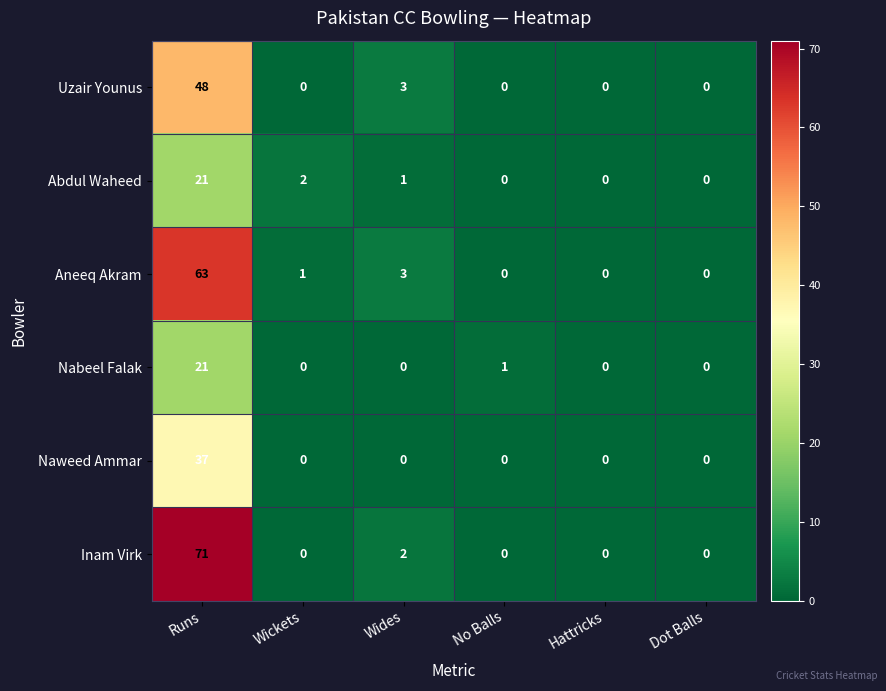

At which label is Inam Virk closest to 35?

Wides